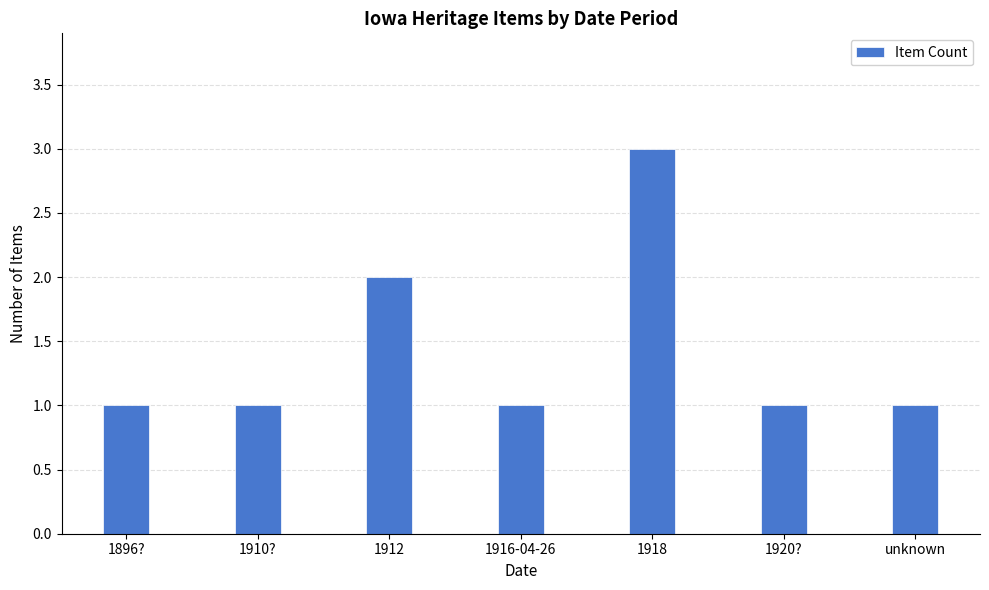

How many series are shown in this chart?

1